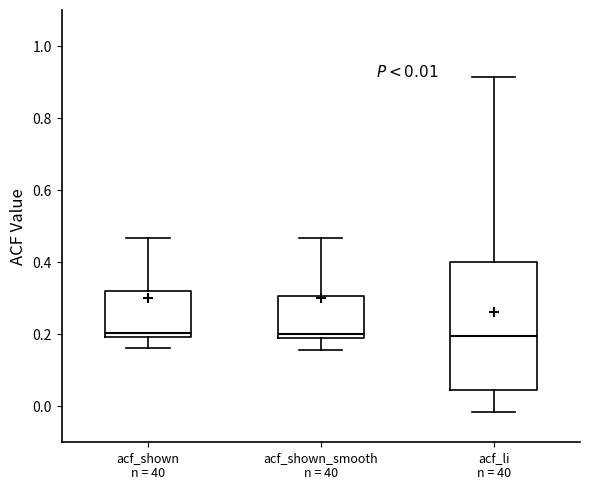

Comparing the boxes themselves (not the whiskers), which one is the tallest?

acf_li n = 40